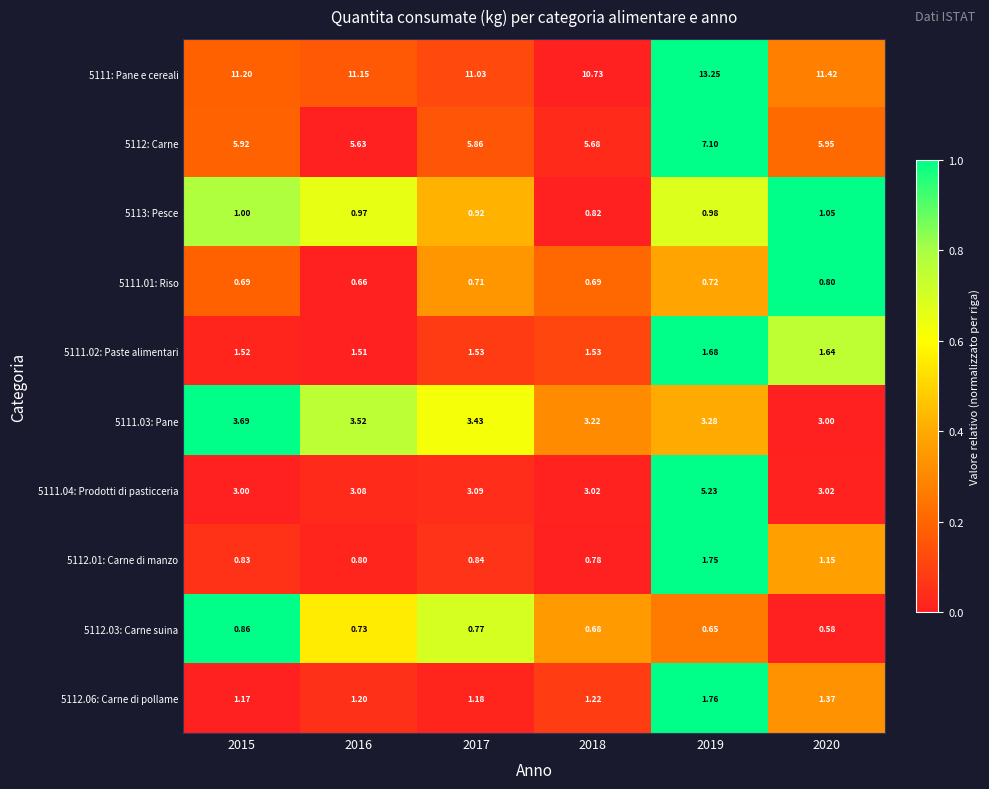

Which series changed the most between 2015 and 2019?

5111.04: Prodotti di pasticceria